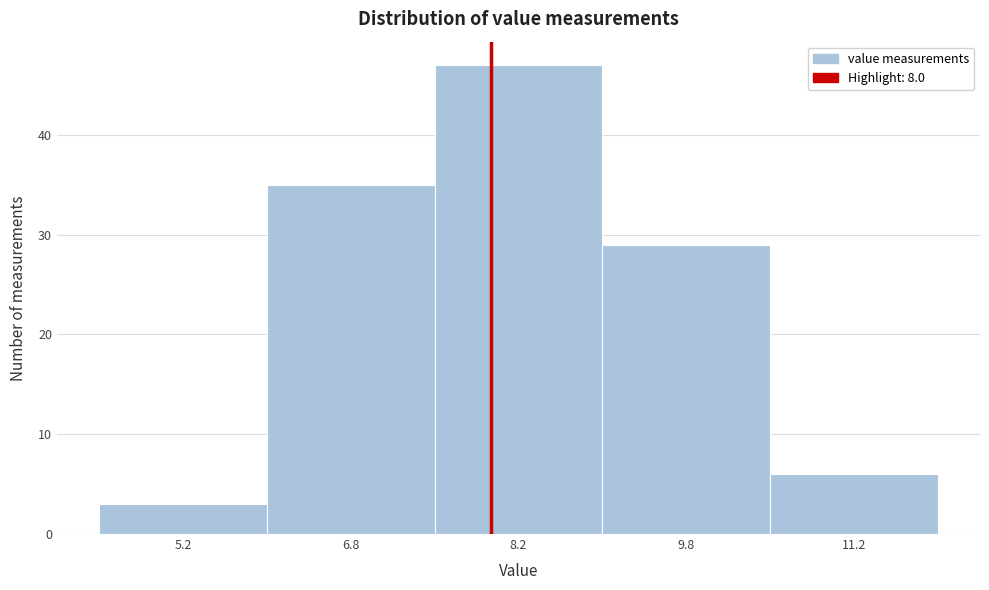

What is the height of the bar covering 6.0 to 7.5 on the x-axis? Neither the bar edges nor the heights are printed on the chart, so give them approximately, as read against the axes.

35